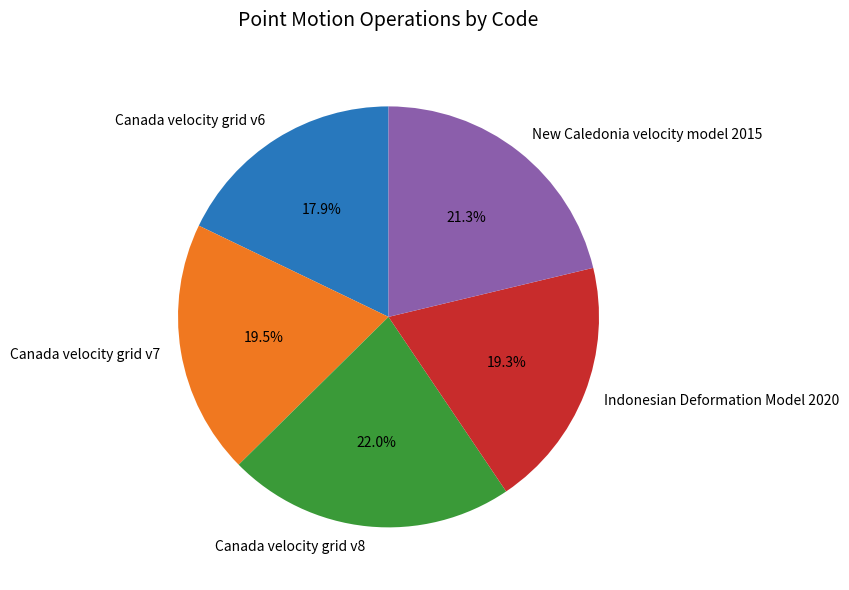

How many segments does this pie chart have?

5